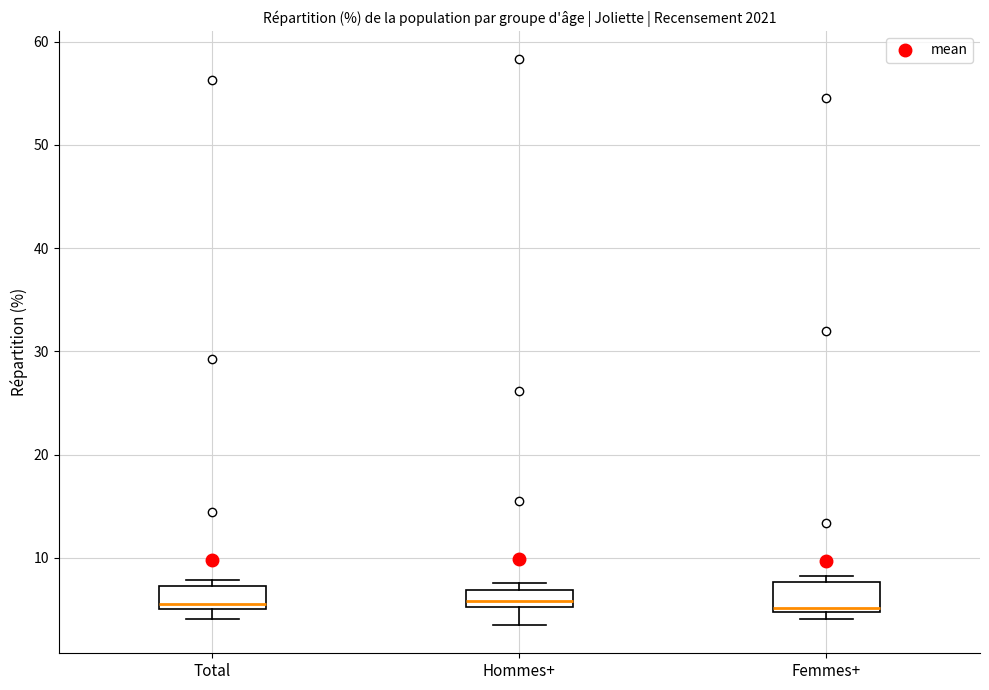

Reading left to right, transcribe this box plot: for each box, give where its median line is, the range the box spans, and where its two whiskers end, as read against the y-axis. The values are not printed on the chart, so give them approximately, as read against the axis.

Total: median 6, box 5 to 7, whiskers 4 to 8
Hommes+: median 6, box 5 to 7, whiskers 4 to 8
Femmes+: median 5 (just above the box's lower edge), box 5 to 8, whiskers 4 to 8 (just above the box's upper edge)